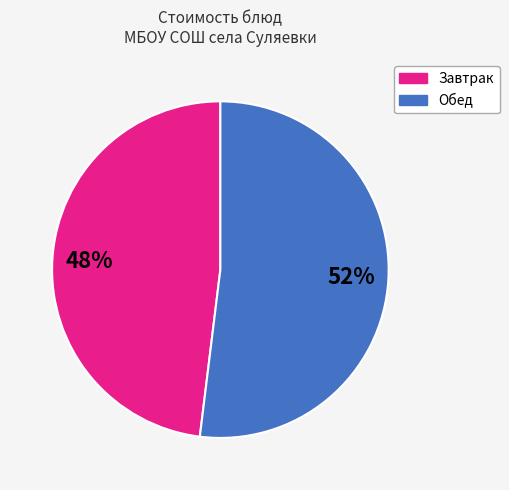

To the nearest percent, what is the average slice percentage?

50%